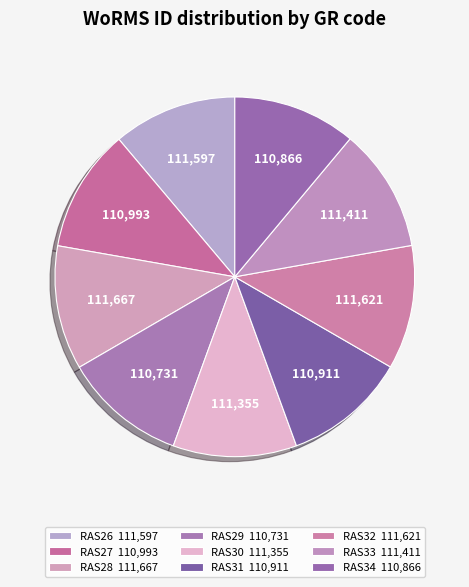

How many slices are in this pie chart?

9